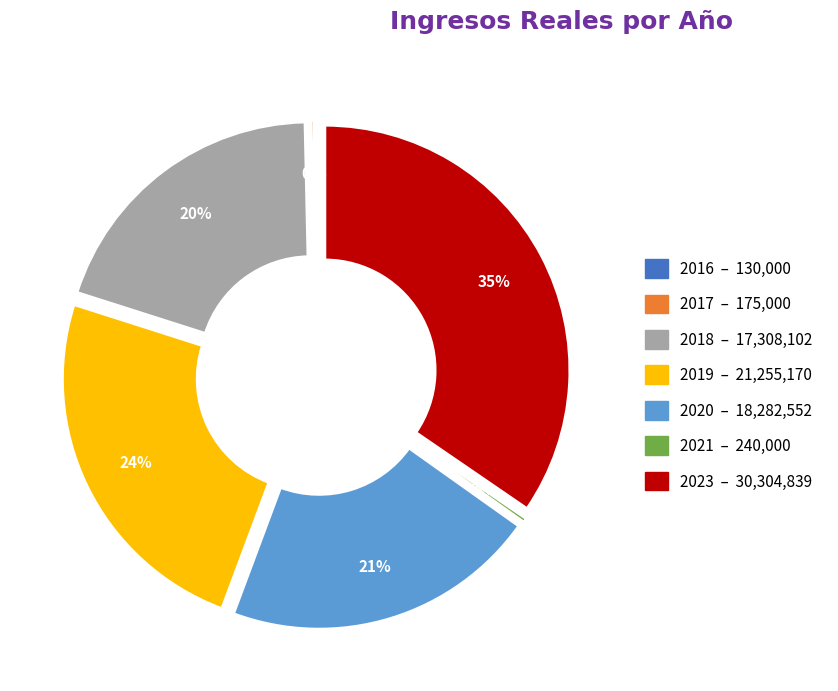

To the nearest percent, what is the difference between the 2016 and 2020 slice percentages?

21%